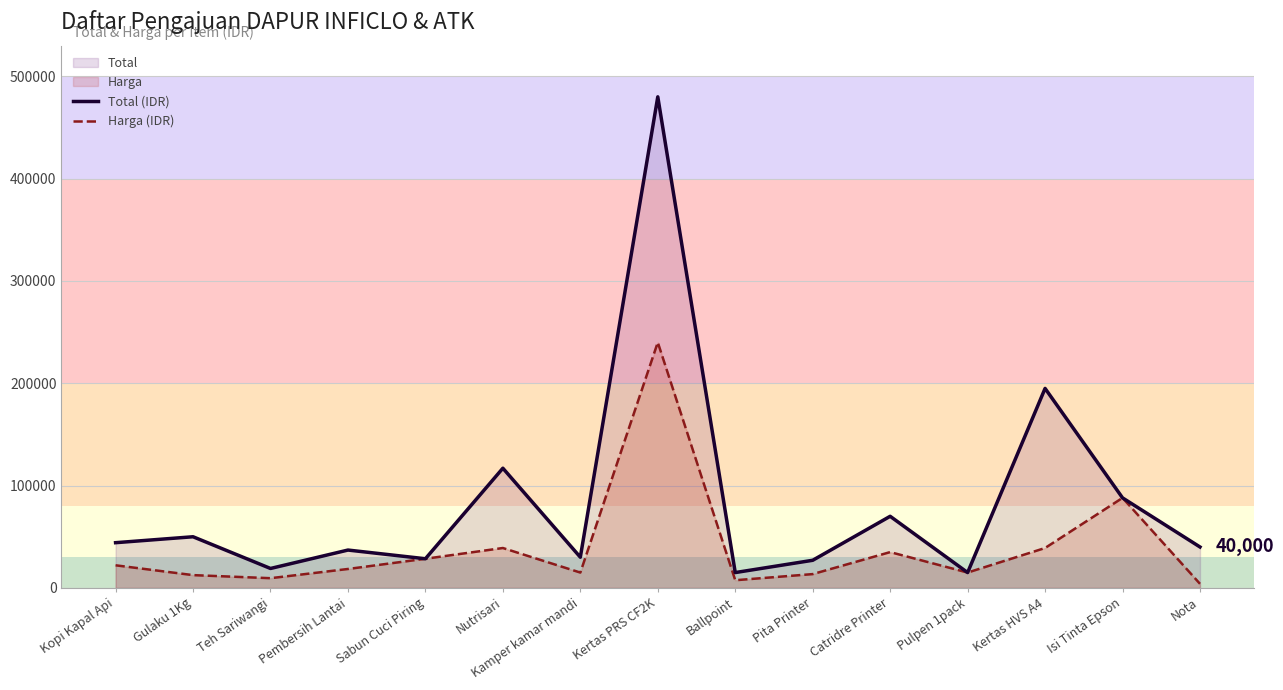

Which series has the largest range (max minus min)?

Total (IDR)